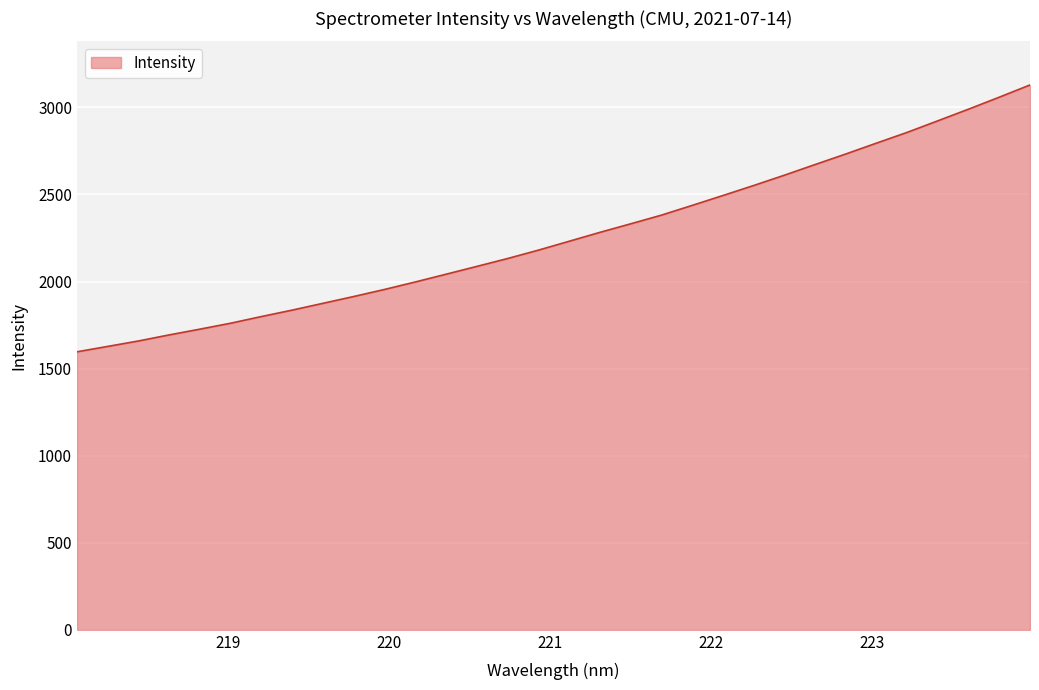

What is the minimum value shown in the chart?

1596.4